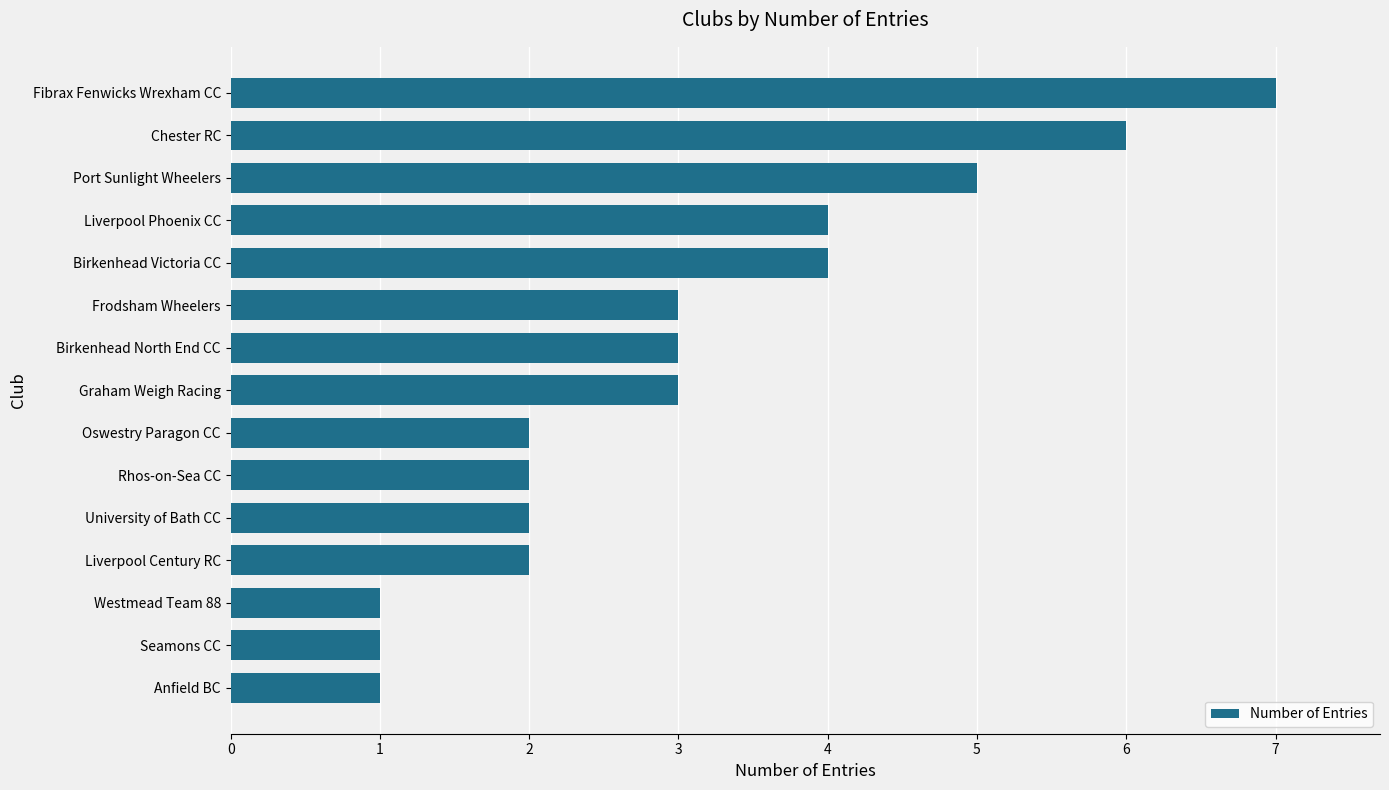

How many bars are there in total?

15